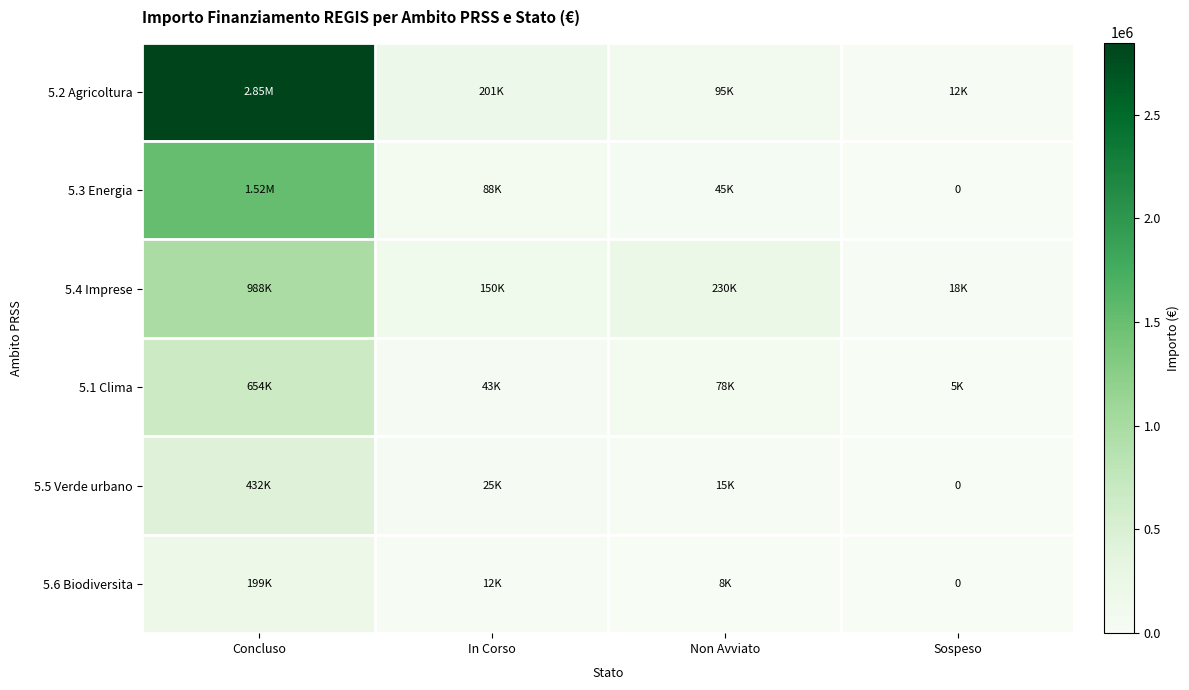

How many series are shown in this chart?

6